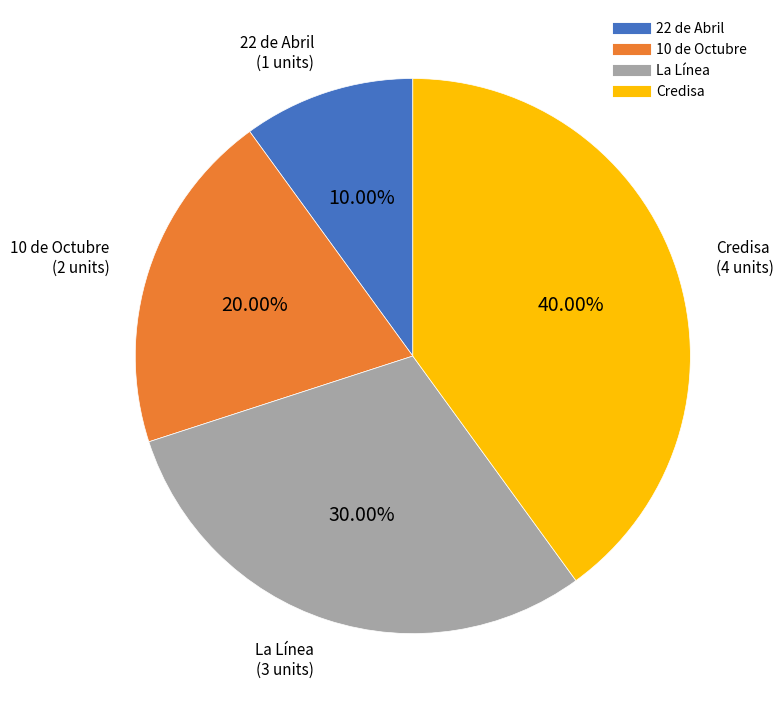

To the nearest percent, what is the combined percentage of La Línea and 10 de Octubre?

50%